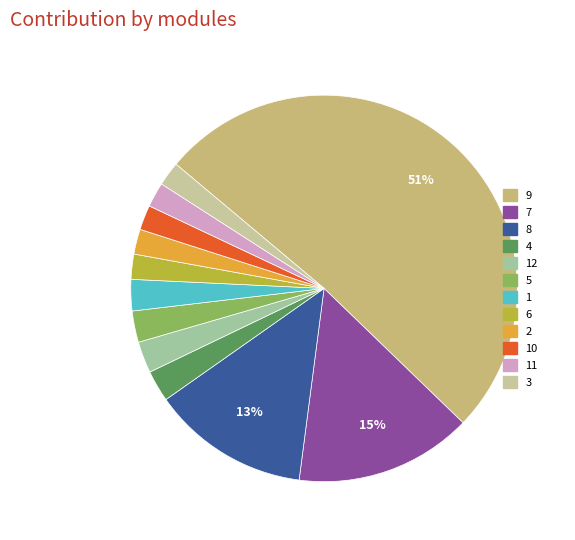

To the nearest percent, what is the average slice percentage?

8%